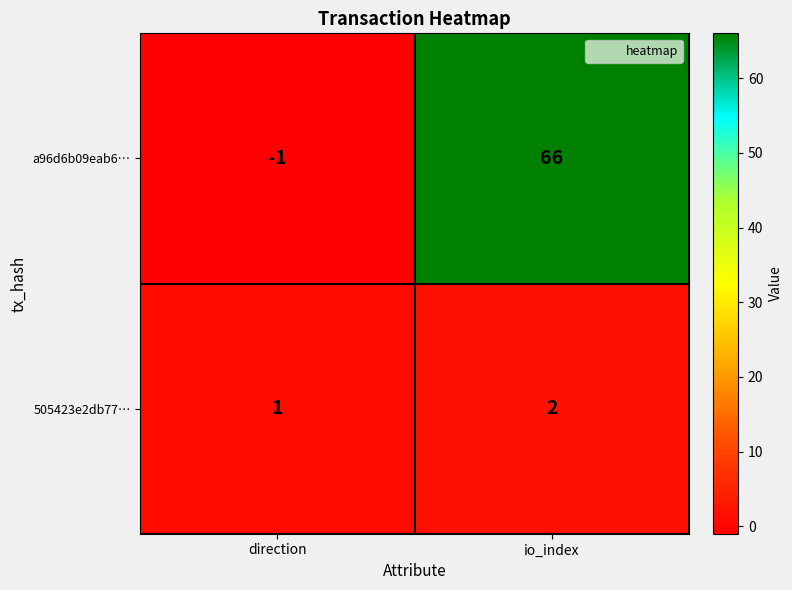

List the series in order of their peak value, highest first.

a96d6b09eab6…, 505423e2db77…